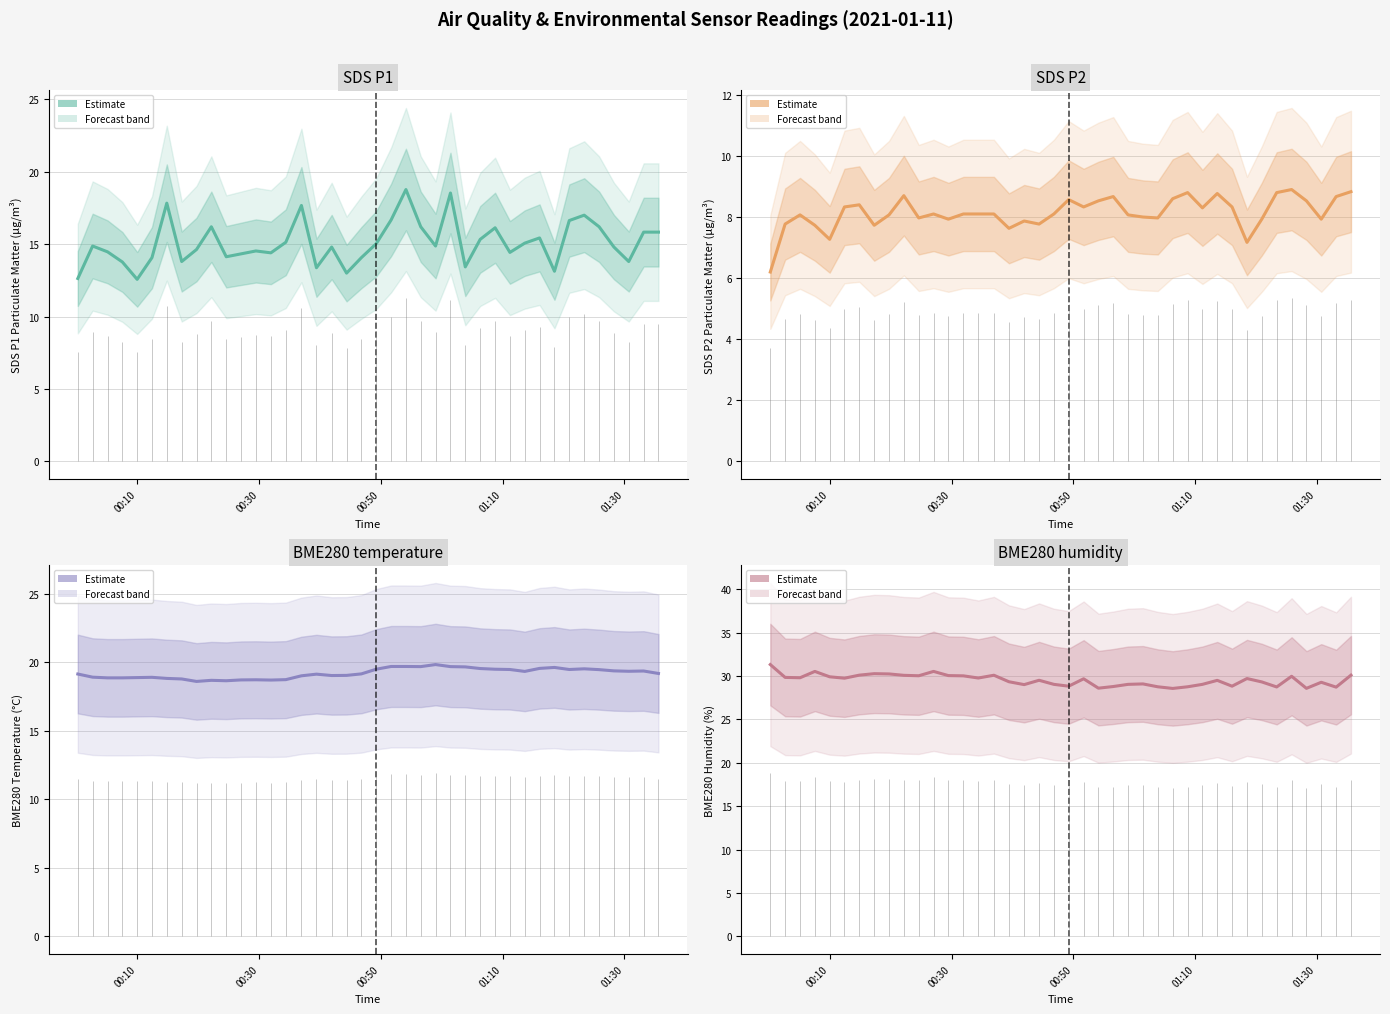

At how many categories does at least one series exceed 27?

40